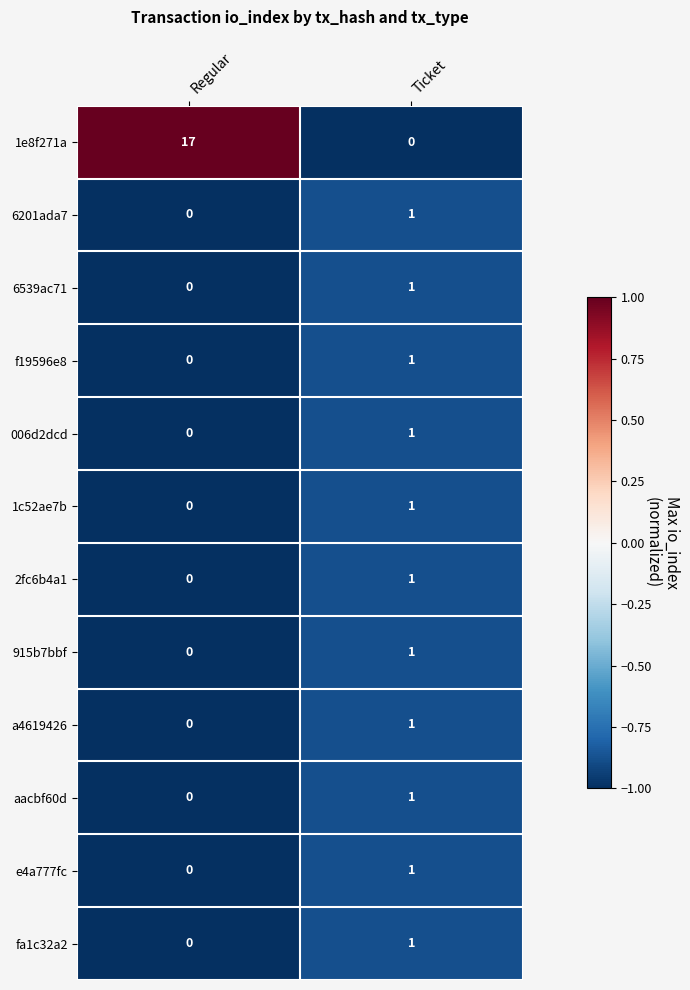

At how many categories does at least one series exceed 0?

2